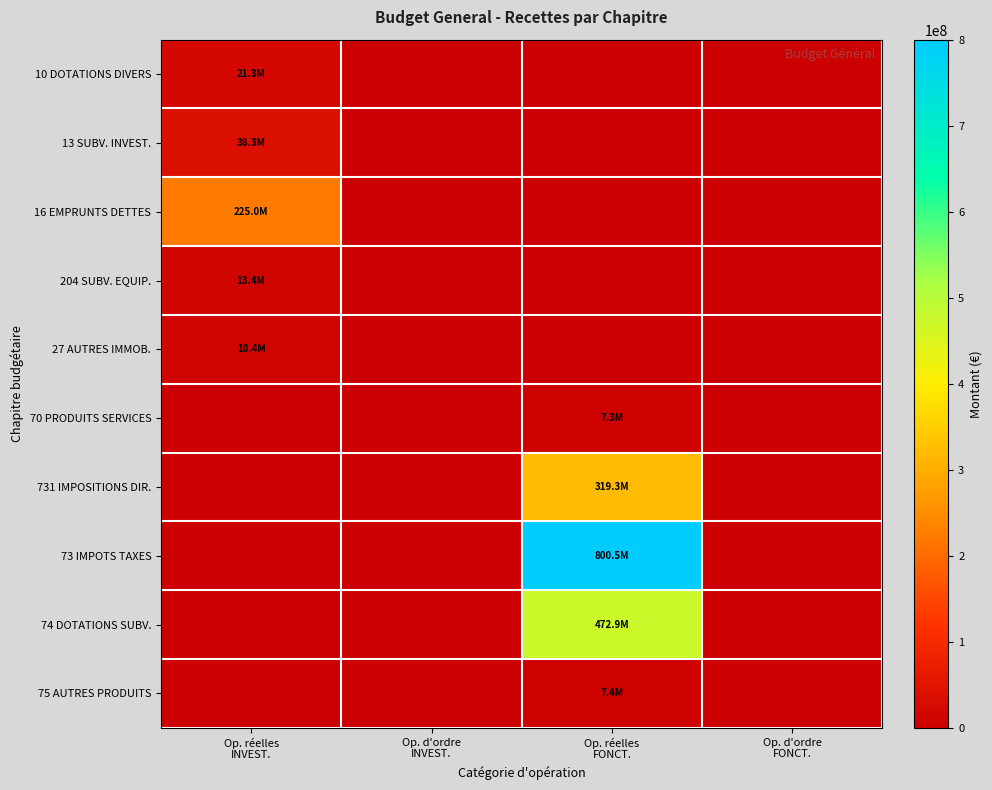

List the series in order of their peak value, lowest first.

70 PRODUITS SERVICES, 75 AUTRES PRODUITS, 27 AUTRES IMMOB., 204 SUBV. EQUIP., 10 DOTATIONS DIVERS, 13 SUBV. INVEST., 16 EMPRUNTS DETTES, 731 IMPOSITIONS DIR., 74 DOTATIONS SUBV., 73 IMPOTS TAXES